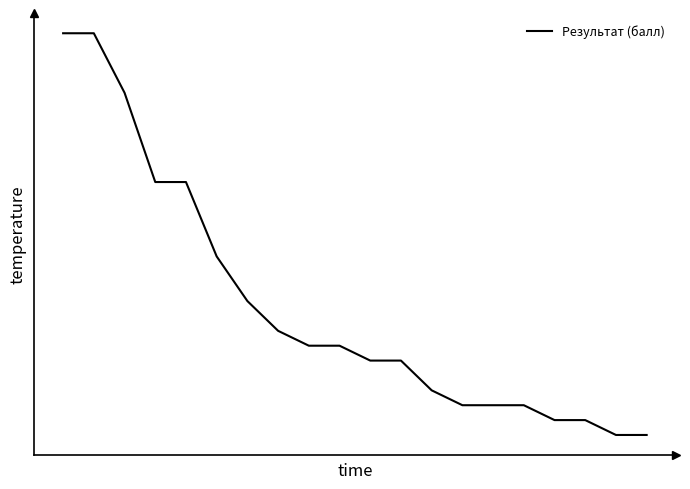

List the labels in order of value, largest first.

0, 1, 2, 3, 4, 5, 6, 7, 8, 9, 10, 11, 12, 13, 14, 15, 16, 17, 18, 19